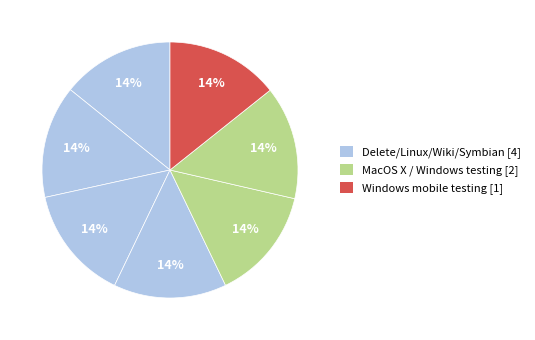

How many slices are in this pie chart?

7